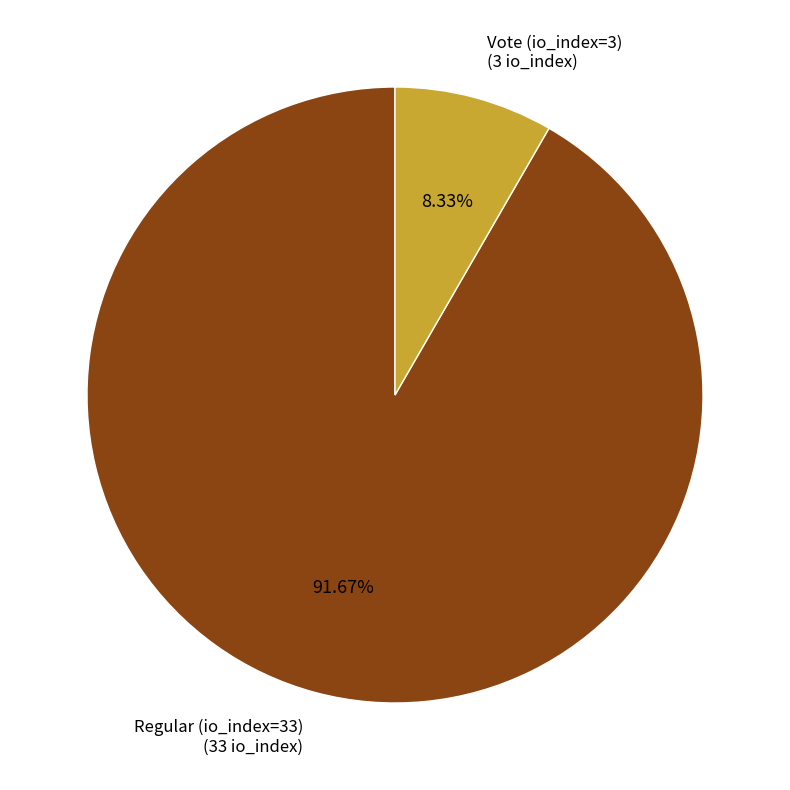

Between Vote (io_index=3) (3 io_index) and Regular (io_index=33) (33 io_index), which is larger?

Regular (io_index=33) (33 io_index)